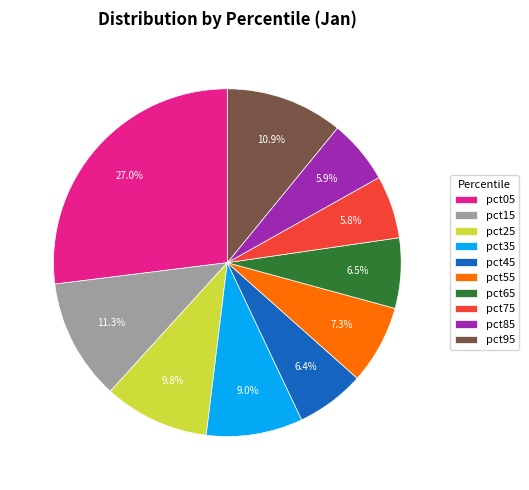

To the nearest percent, what is the combined percentage of pct95 and pct75?

17%